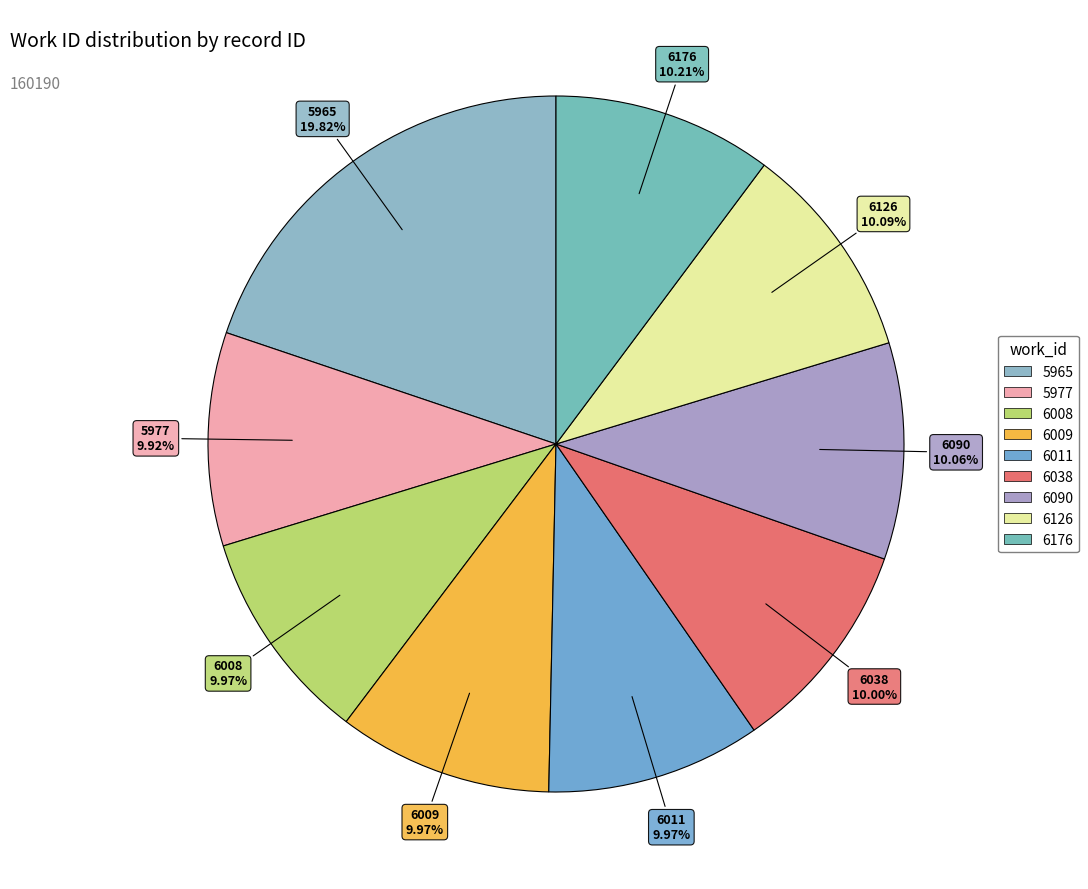

What is the ratio of the value at 6011 to the value at 5977?

1.0